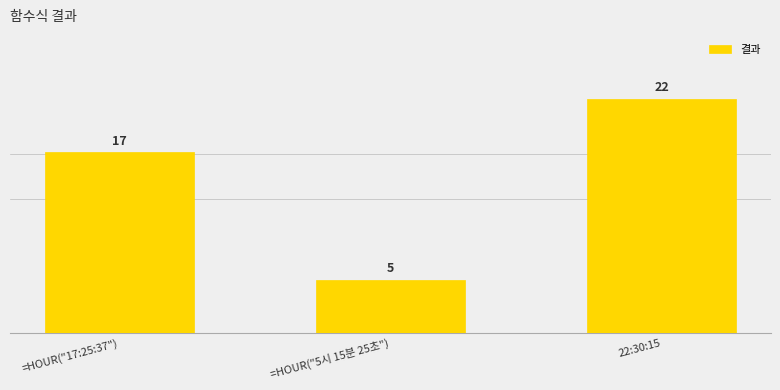

What is the sum of the values at =HOUR("5시 15분 25초") and 22:30:15?

27